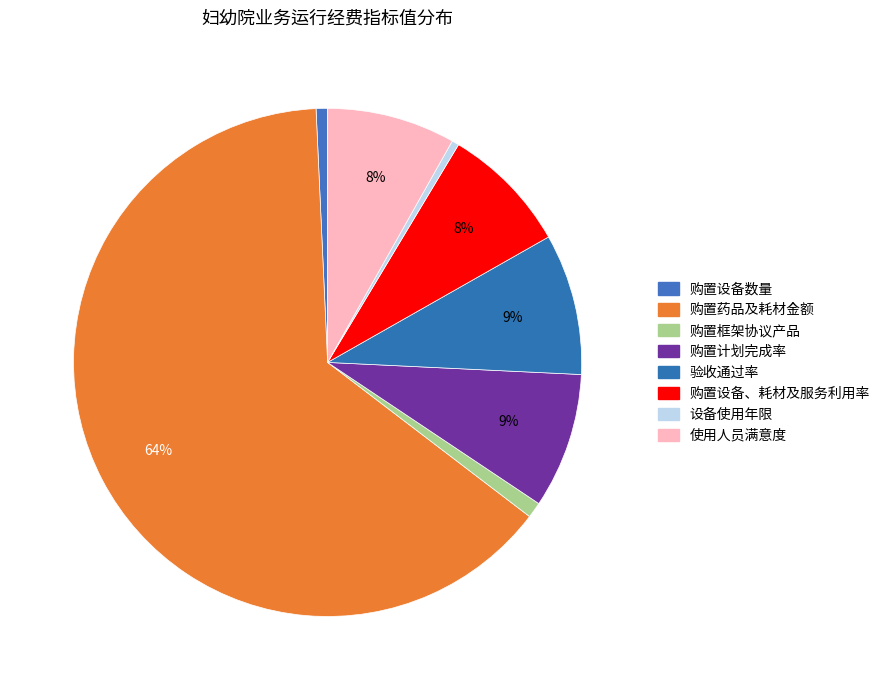

Is it true that 购置框架协议产品 is 1% of the pie?

True